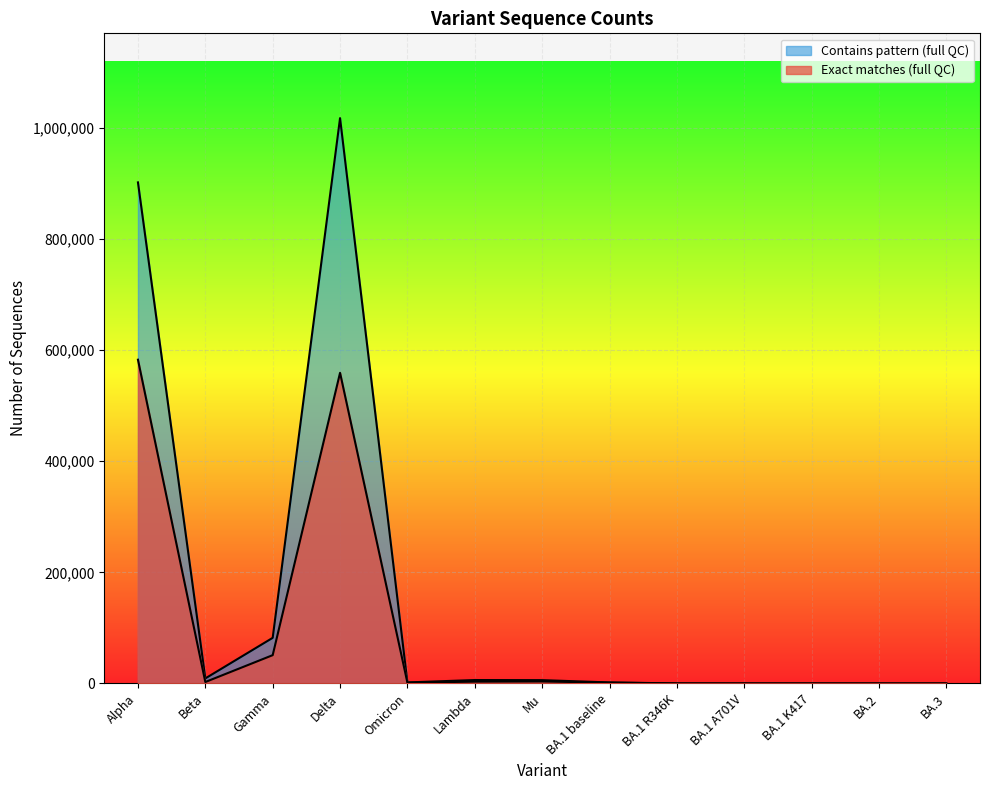

At which category does Exact matches (full QC) reach its first local valley?

Beta